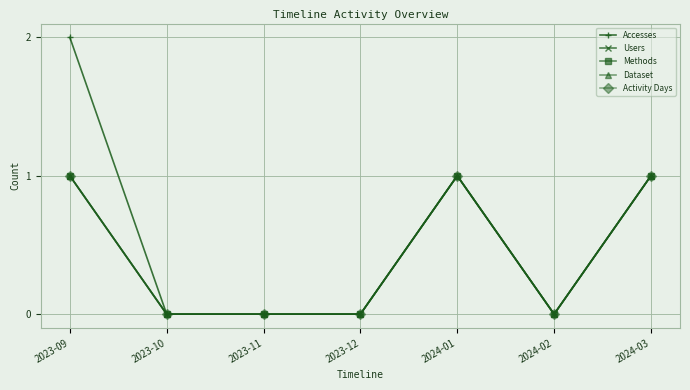

At which label does Activity Days reach its minimum?

2023-10